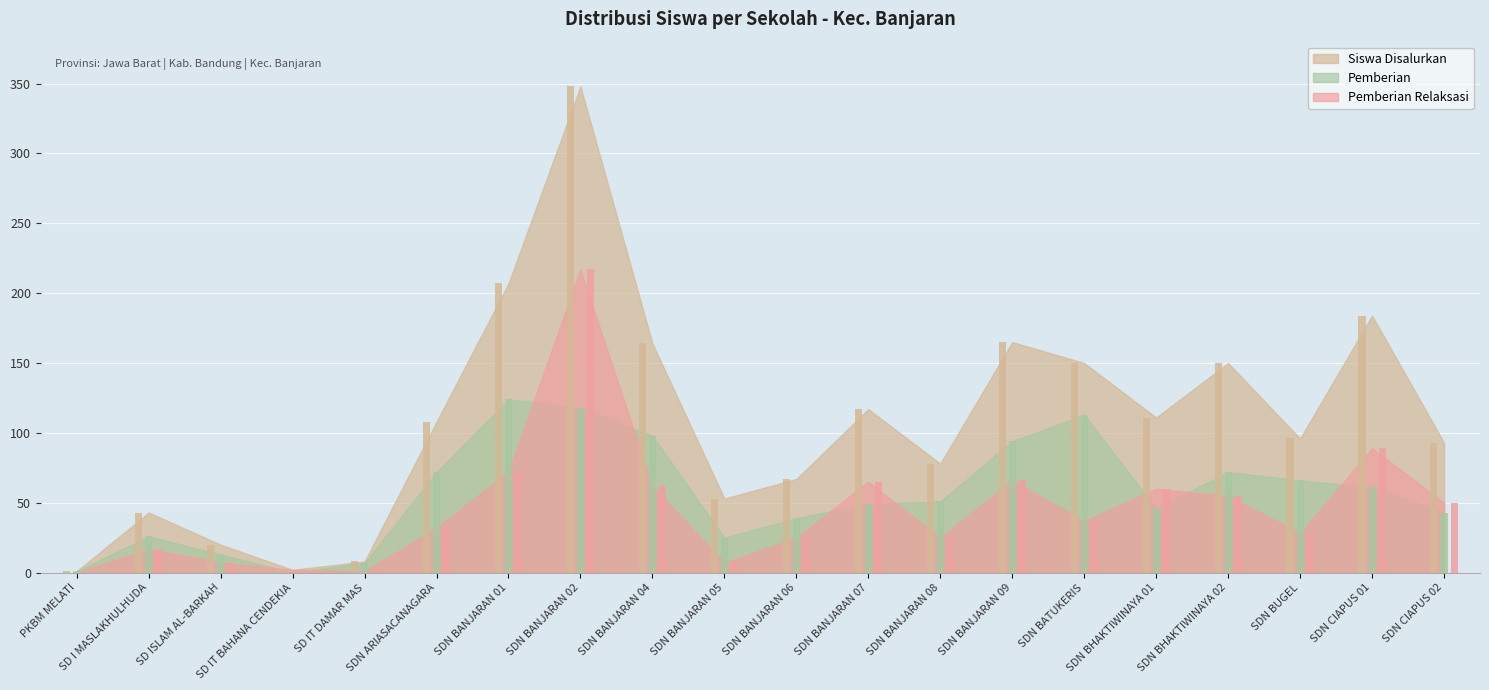

How many values in Pemberian Relaksasi are above zero?

19